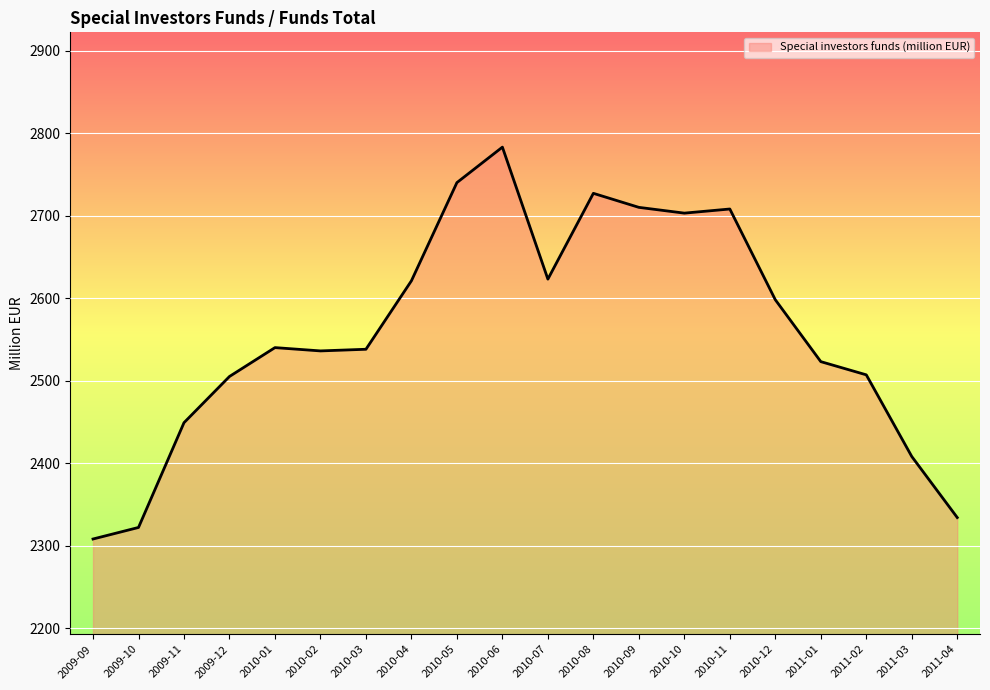

What is the greatest value displayed?

2783